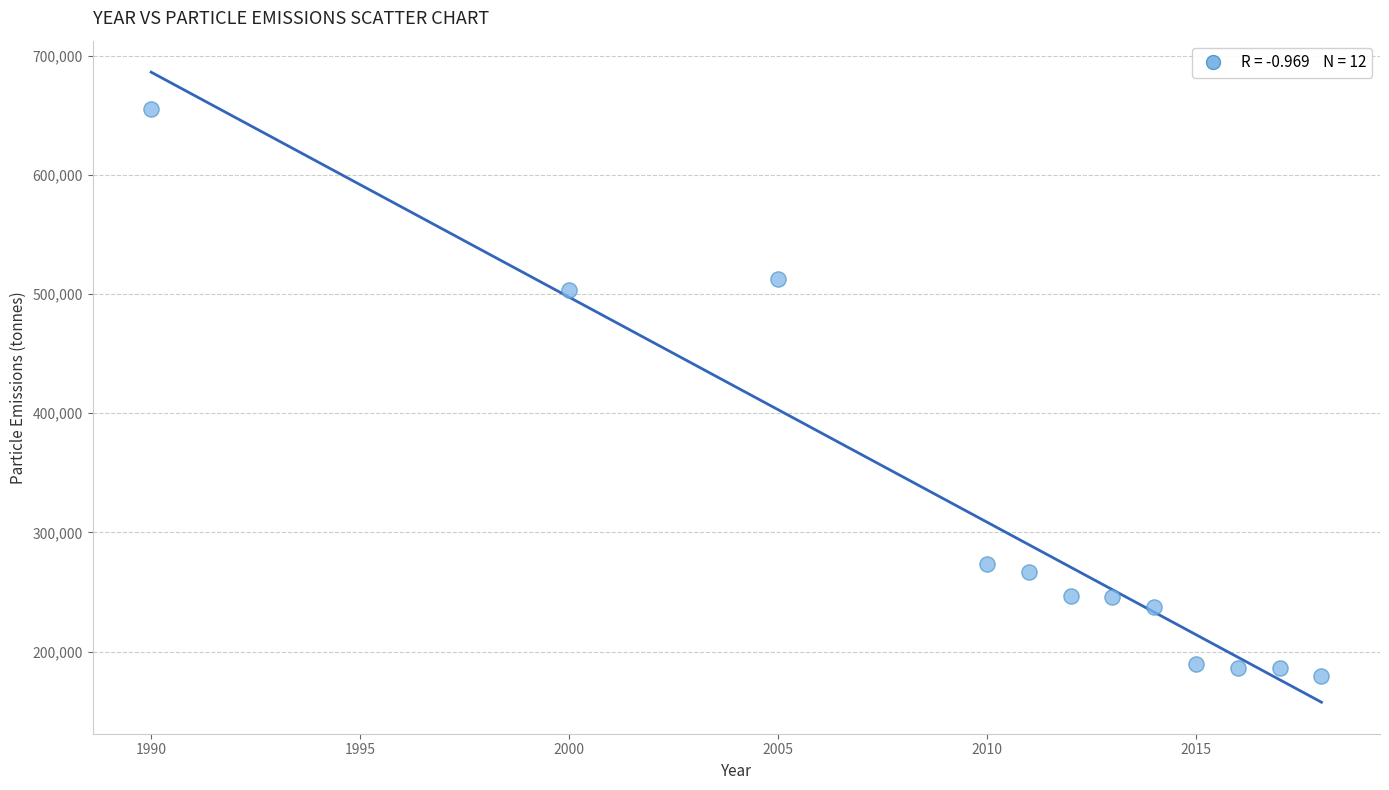

What is the range of Y values (max minus min)?

476610